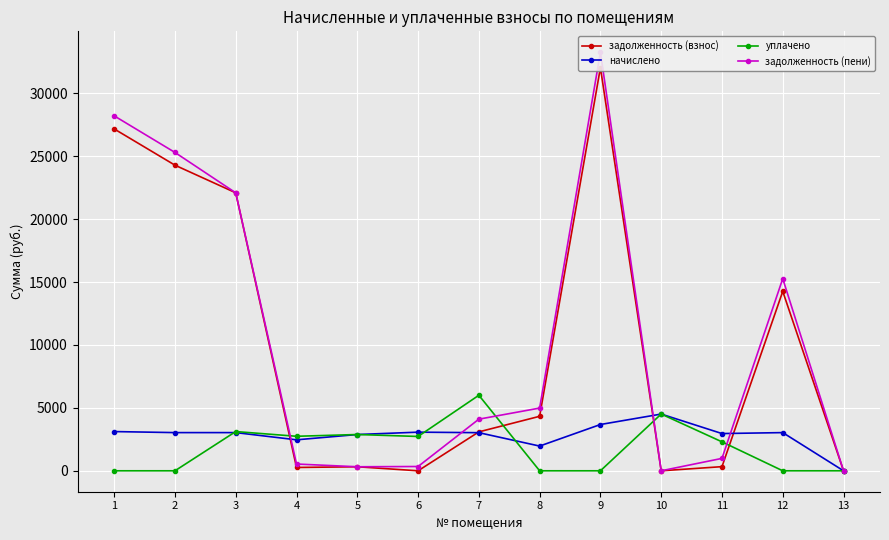

What is the sum of all задолженность (взнос) values?

128214.9